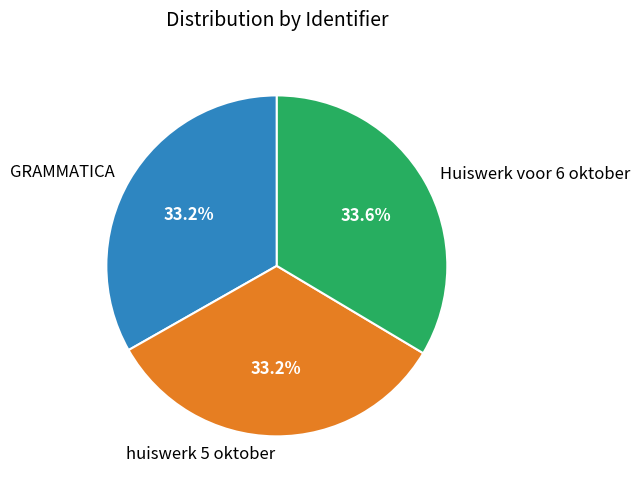

The GRAMMATICA slice represents 33% of the pie. True or false?

True